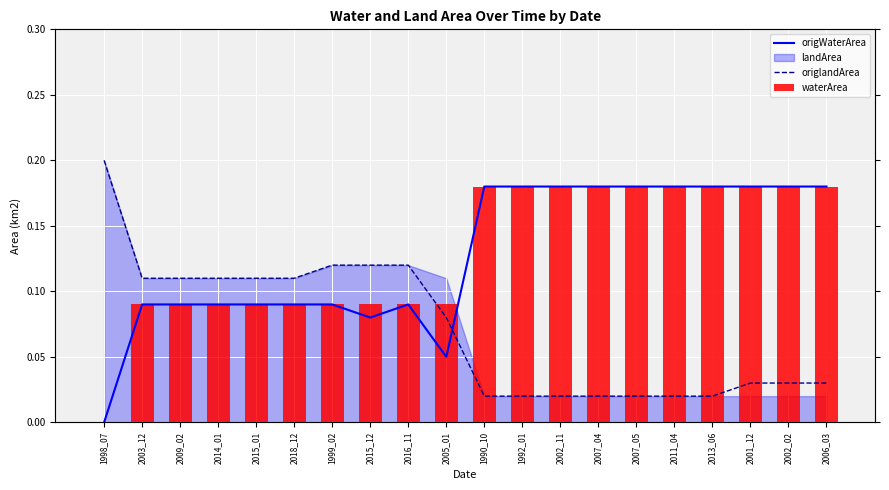

What is the difference between the highest and lowest values at 2007_05?

0.2